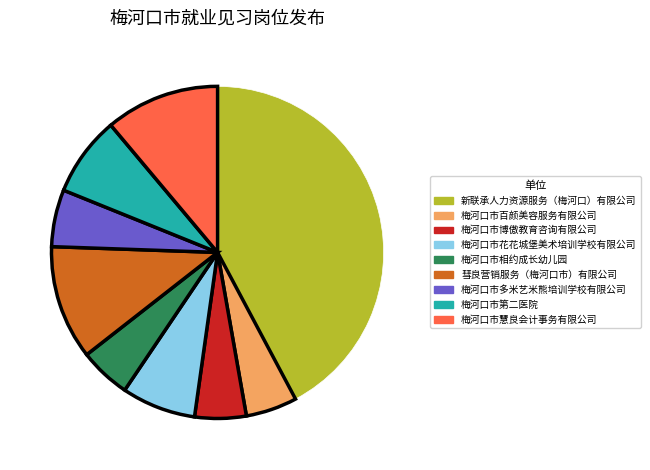

Approximately how many times larger is the value at 新联承人力资源服务（梅河口）有限公司 compared to 梅河口市第二医院?

5.4